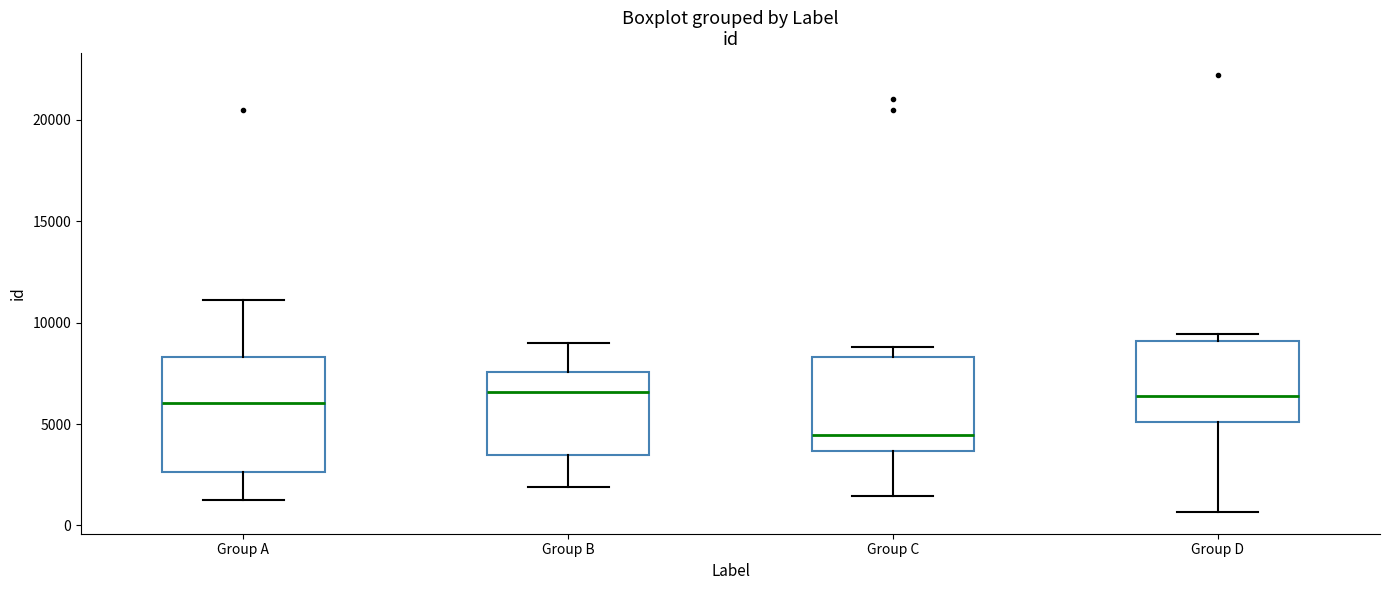

Reading left to right, transcribe this box plot: for each box, give where its median line is, the range the box spans, and where its two whiskers end, as read against the y-axis. The values are not printed on the chart, so give them approximately, as read against the axis.

Group A: median 6000, box 2500 to 8500, whiskers 1500 to 11000
Group B: median 6500, box 3500 to 7500, whiskers 2000 to 9000
Group C: median 4500, box 3500 to 8500, whiskers 1500 to 9000
Group D: median 6500, box 5000 to 9000, whiskers 500 to 9500